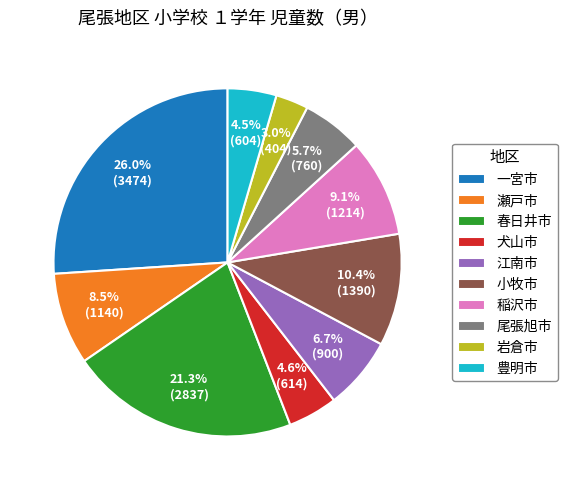

What is the largest slice in the pie chart?

一宮市